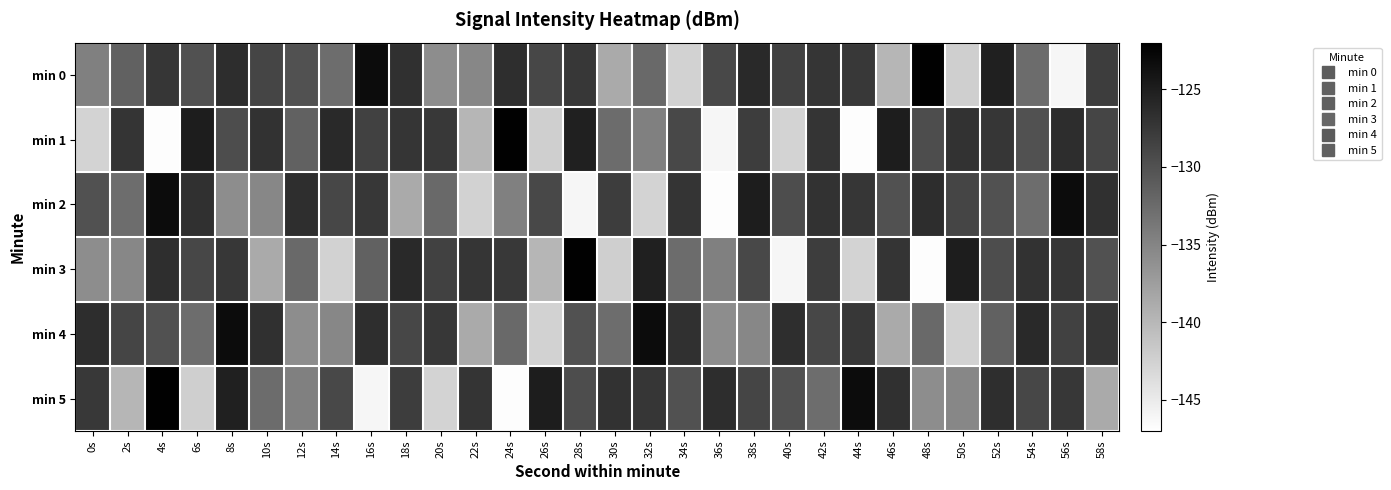

Reading left to right, what are all the values shown in this chart?

min 0: 0s=-134.5	2s=-131.7	4s=-127.4	6s=-130.1	8s=-126.5	10s=-128.8	12s=-130.0	14s=-132.7	16s=-123.3	18s=-126.7	20s=-135.8	22s=-135.3	24s=-126.5	26s=-129.0	28s=-127.5	30s=-138.6	32s=-132.3	34s=-142.6	36s=-129.1	38s=-126.1	40s=-128.5	42s=-127.2	44s=-127.7	46s=-139.8	48s=-122.3	50s=-142.2	52s=-125.2	54s=-132.6	56s=-146.0	58s=-128.0
min 1: 0s=-142.7	2s=-127.2	4s=-146.8	6s=-124.9	8s=-129.5	10s=-127.0	12s=-131.7	14s=-126.1	16s=-128.5	18s=-127.2	20s=-127.7	22s=-139.8	24s=-122.3	26s=-142.2	28s=-125.2	30s=-132.6	32s=-134.5	34s=-129.1	36s=-146.0	38s=-128.0	40s=-142.7	42s=-127.2	44s=-146.8	46s=-124.9	48s=-129.5	50s=-127.0	52s=-127.4	54s=-130.1	56s=-126.5	58s=-128.8
min 2: 0s=-130.0	2s=-132.7	4s=-123.3	6s=-126.7	8s=-135.8	10s=-135.3	12s=-126.5	14s=-129.0	16s=-127.5	18s=-138.6	20s=-132.3	22s=-142.6	24s=-134.5	26s=-129.1	28s=-146.0	30s=-128.0	32s=-142.7	34s=-127.2	36s=-146.8	38s=-124.9	40s=-129.5	42s=-127.0	44s=-127.4	46s=-130.1	48s=-126.5	50s=-128.8	52s=-130.0	54s=-132.7	56s=-123.3	58s=-126.7
min 3: 0s=-135.8	2s=-135.3	4s=-126.5	6s=-129.0	8s=-127.5	10s=-138.6	12s=-132.3	14s=-142.6	16s=-131.7	18s=-126.1	20s=-128.5	22s=-127.2	24s=-127.7	26s=-139.8	28s=-122.3	30s=-142.2	32s=-125.2	34s=-132.6	36s=-134.5	38s=-129.1	40s=-146.0	42s=-128.0	44s=-142.7	46s=-127.2	48s=-146.8	50s=-124.9	52s=-129.5	54s=-127.0	56s=-127.4	58s=-130.1
min 4: 0s=-126.5	2s=-128.8	4s=-130.0	6s=-132.7	8s=-123.3	10s=-126.7	12s=-135.8	14s=-135.3	16s=-126.5	18s=-129.0	20s=-127.5	22s=-138.6	24s=-132.3	26s=-142.6	28s=-130.0	30s=-132.7	32s=-123.3	34s=-126.7	36s=-135.8	38s=-135.3	40s=-126.5	42s=-129.0	44s=-127.5	46s=-138.6	48s=-132.3	50s=-142.6	52s=-131.7	54s=-126.1	56s=-128.5	58s=-127.2
min 5: 0s=-127.7	2s=-139.8	4s=-122.3	6s=-142.2	8s=-125.2	10s=-132.6	12s=-134.5	14s=-129.1	16s=-146.0	18s=-128.0	20s=-142.7	22s=-127.2	24s=-146.8	26s=-124.9	28s=-129.5	30s=-127.0	32s=-127.4	34s=-130.1	36s=-126.5	38s=-128.8	40s=-130.0	42s=-132.7	44s=-123.3	46s=-126.7	48s=-135.8	50s=-135.3	52s=-126.5	54s=-129.0	56s=-127.5	58s=-138.6